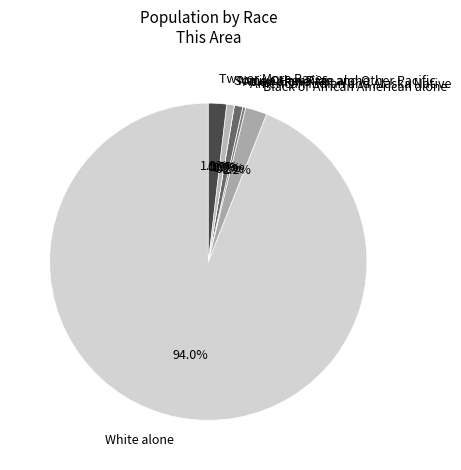

Is the sum of Native Hawaiian and Other Pacific and Black or African American alone greater than half?

No